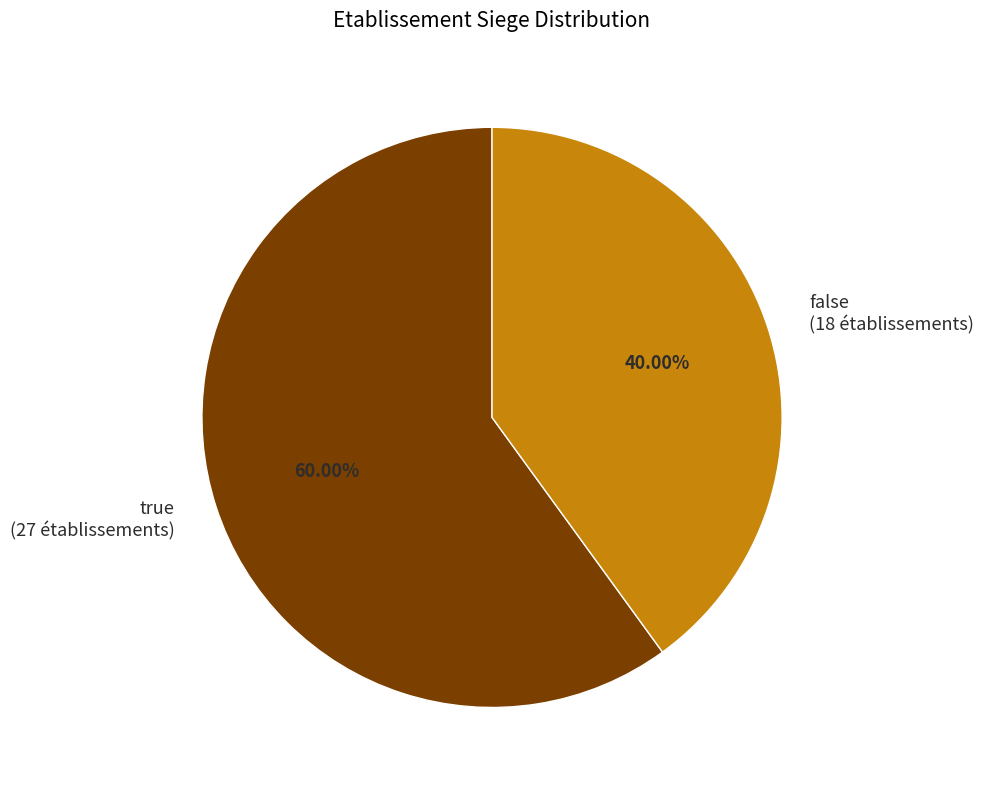

Rank the categories by value from highest to lowest.

true, false